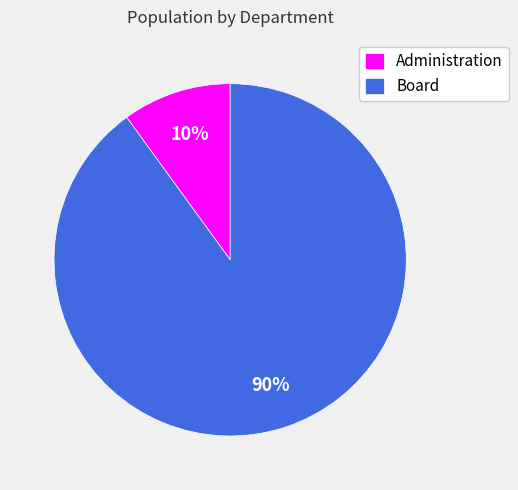

Which category has the biggest portion of the pie?

Board